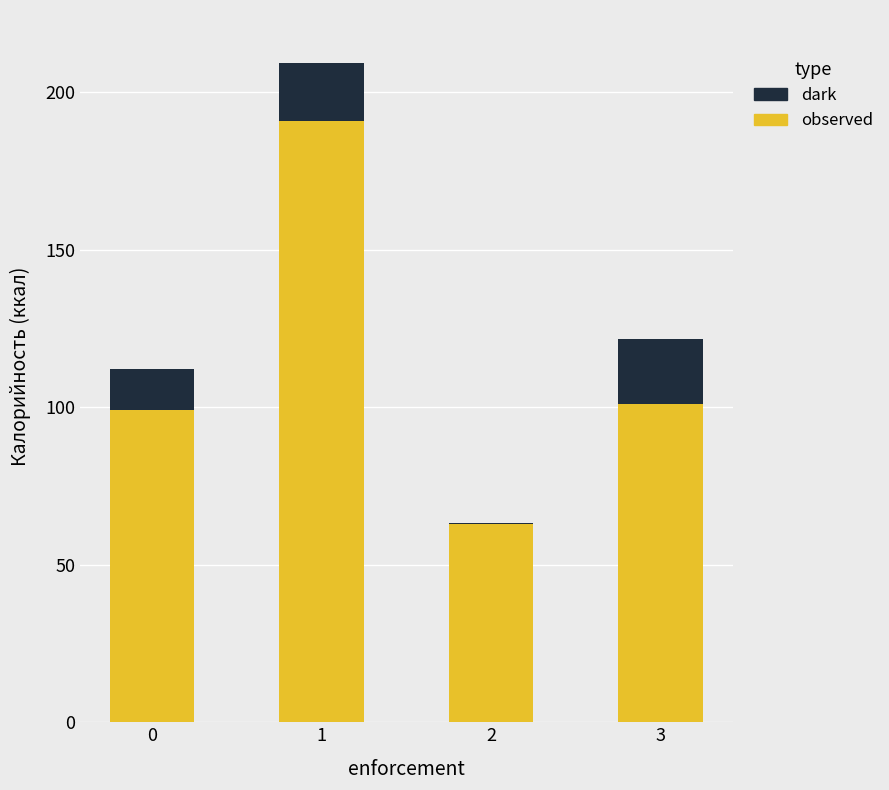

The value of observed at 1 is 191.0. True or false?

True